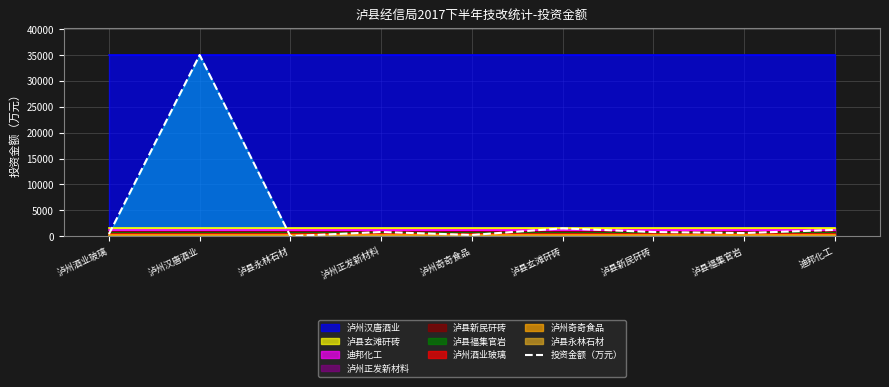

List the labels in order of value, smallest first.

泸县永林石材, 泸州奇奇食品, 泸州酒业玻璃, 泸县福集官岩, 泸州正发新材料, 泸县新民矸砖, 迪邦化工, 泸县玄滩矸砖, 泸州汉唐酒业